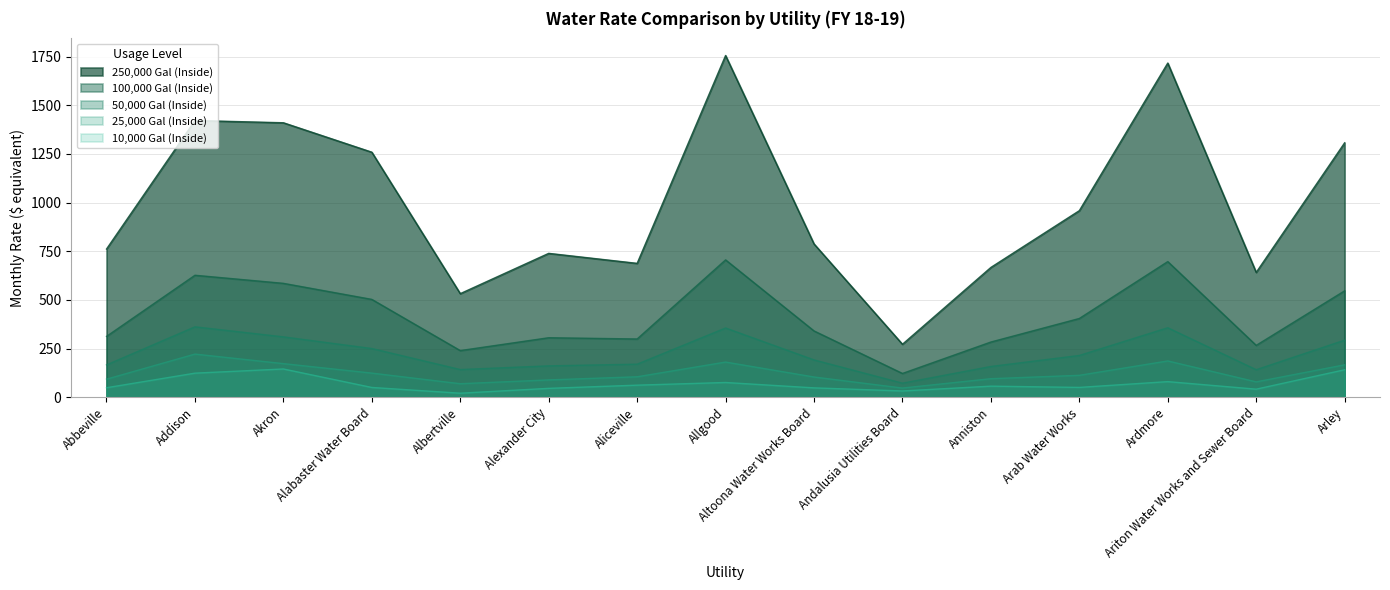

What is the sum of all 250,000 Gal (Inside) values?

14922.8